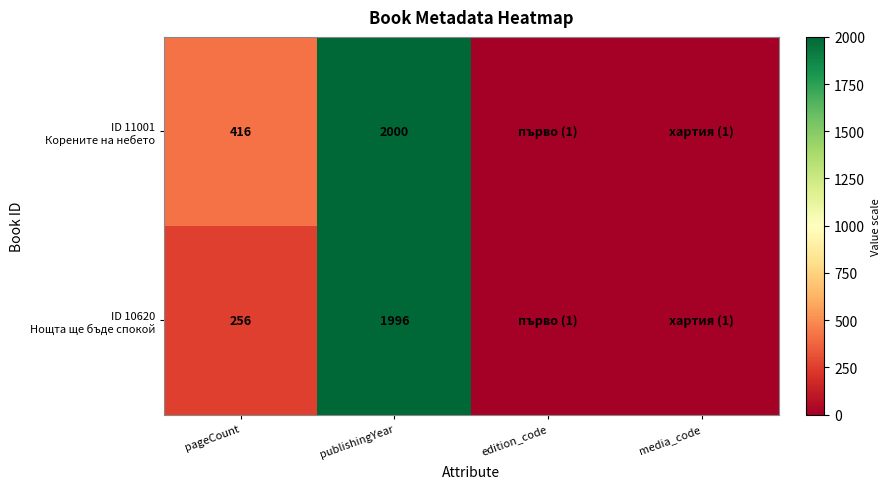

What is the total value across all series at pageCount?

672